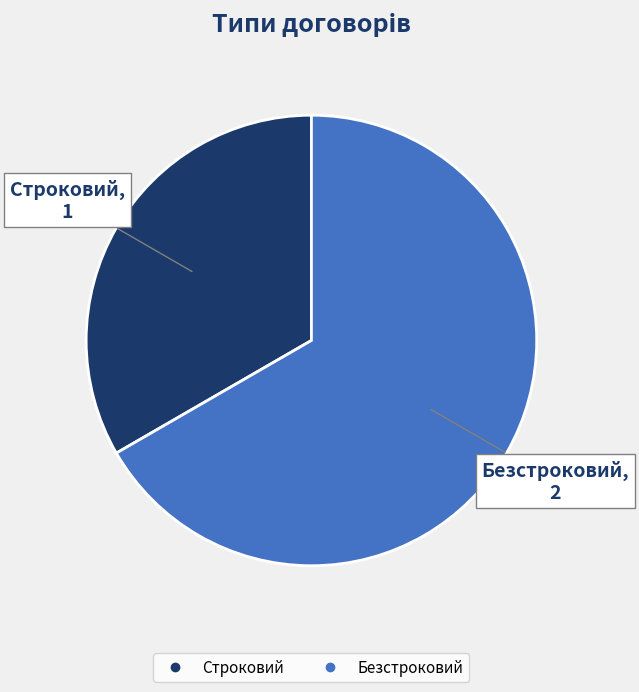

Which category has the biggest portion of the pie?

Безстроковий